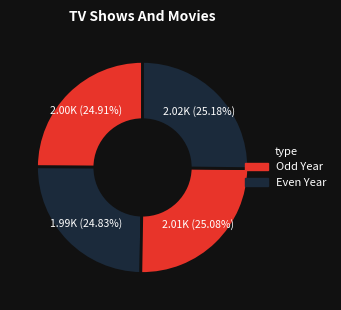

How many segments does this pie chart have?

4